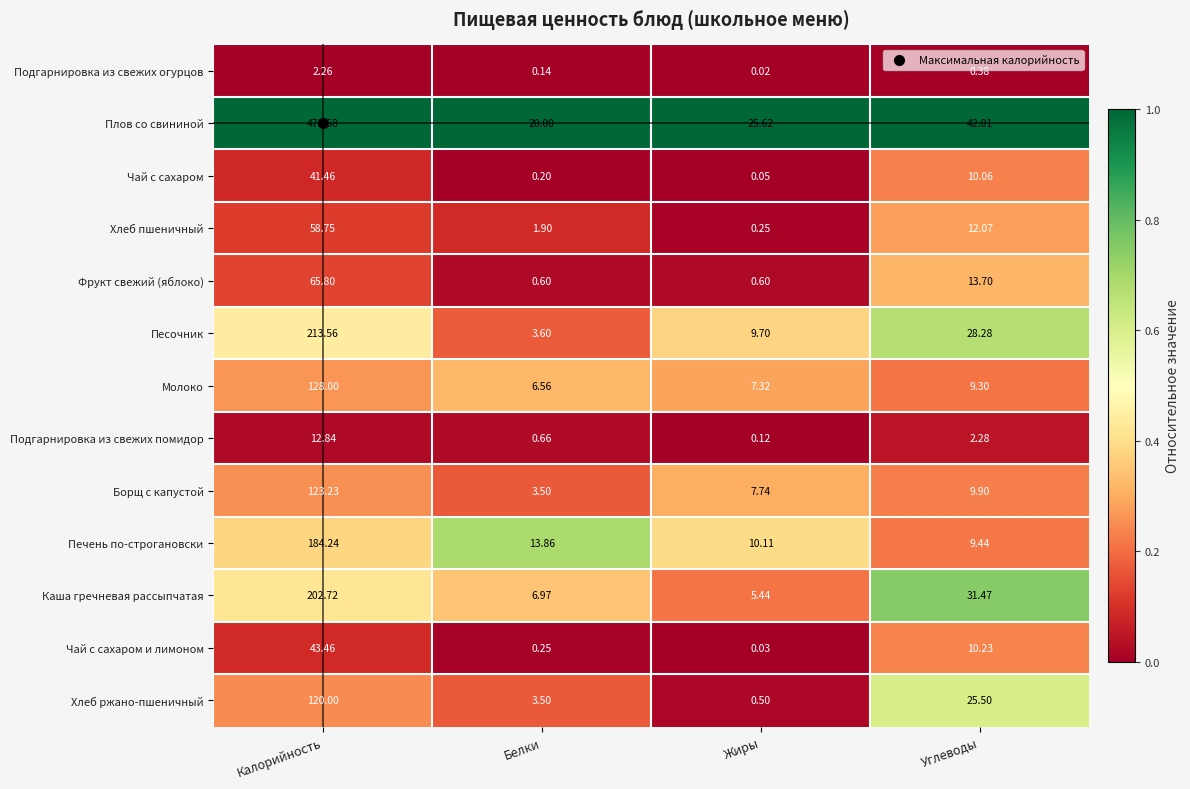

At which category does the chart reach its minimum across all series?

Жиры